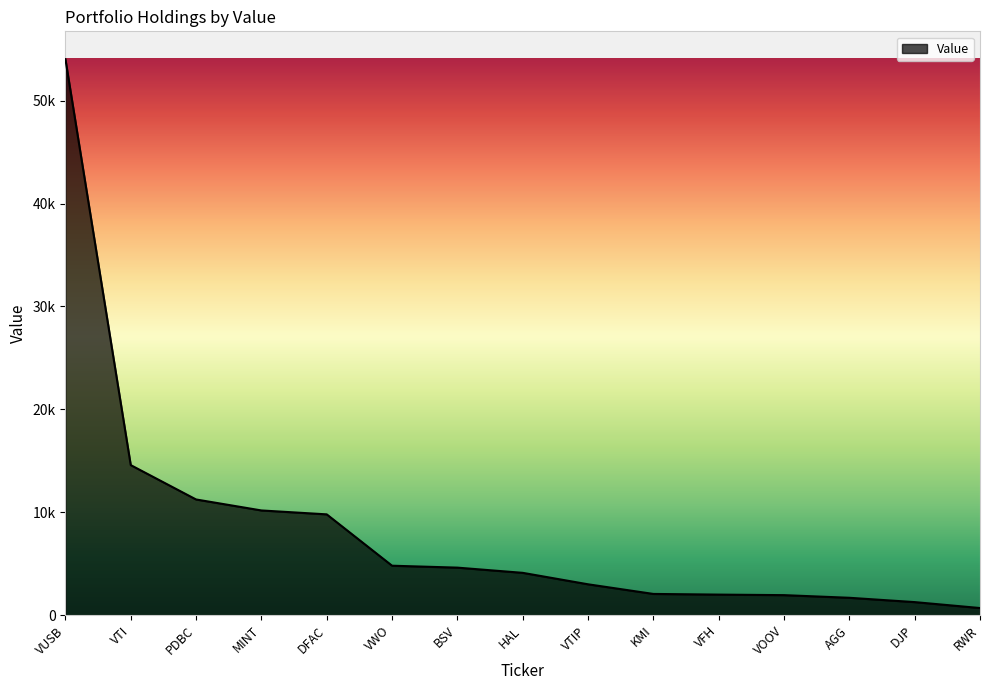

Is this an area chart (filled region under the line)?

Yes